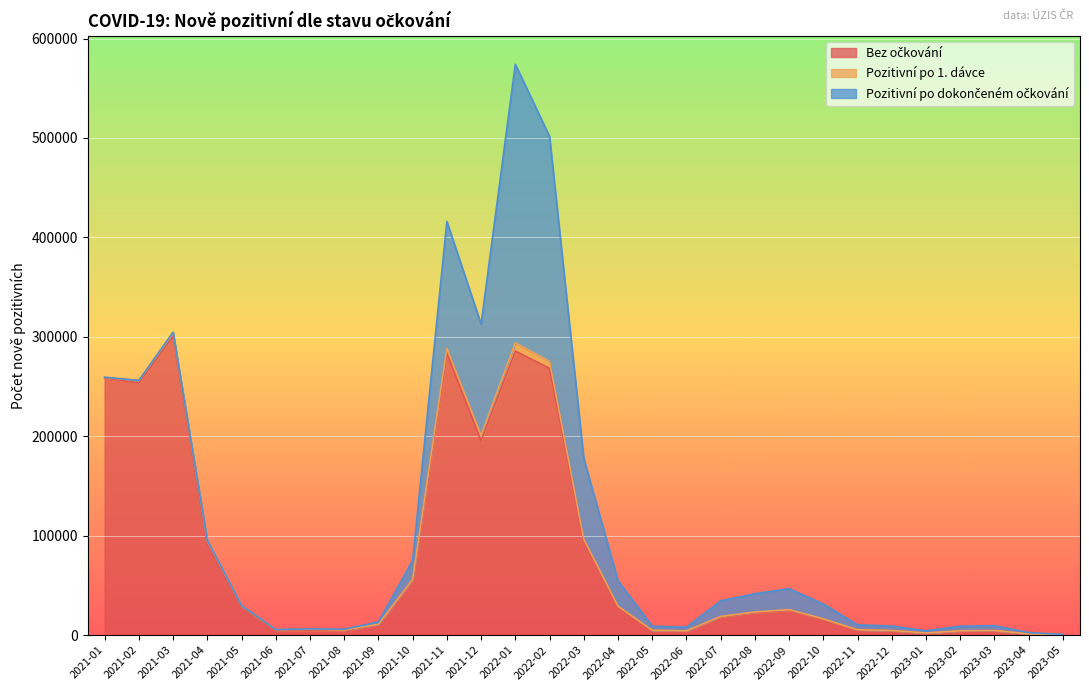

Which category has the highest value in the Bez očkování series?

2021-03